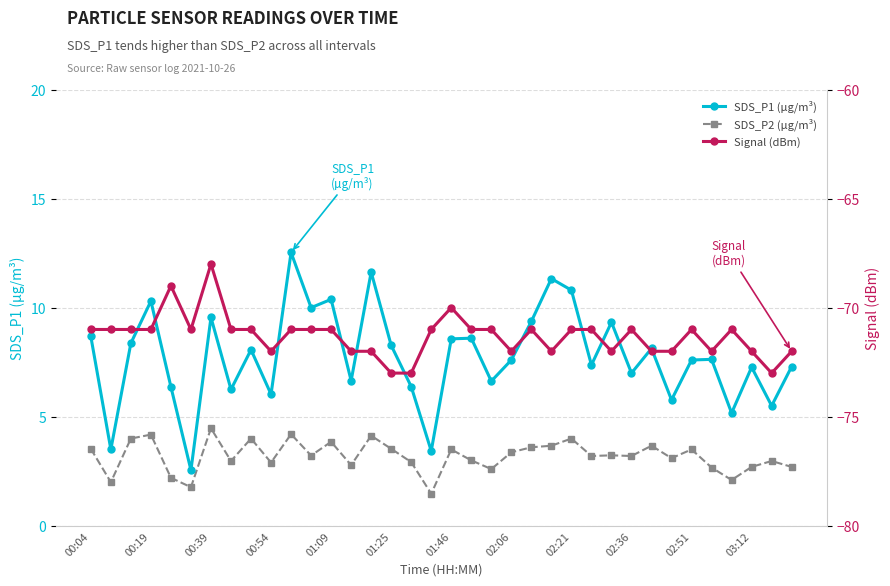

Rank the series at 02:06 from highest to lowest value.

SDS_P1 (µg/m³), SDS_P2 (µg/m³), Signal (dBm)